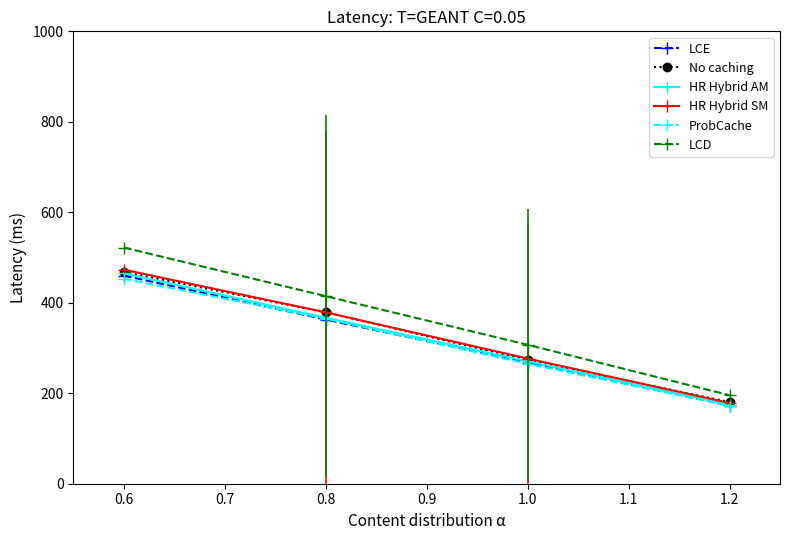

List the labels in order of HR Hybrid SM value, smallest first.

1.2, 1.0, 0.8, 0.6